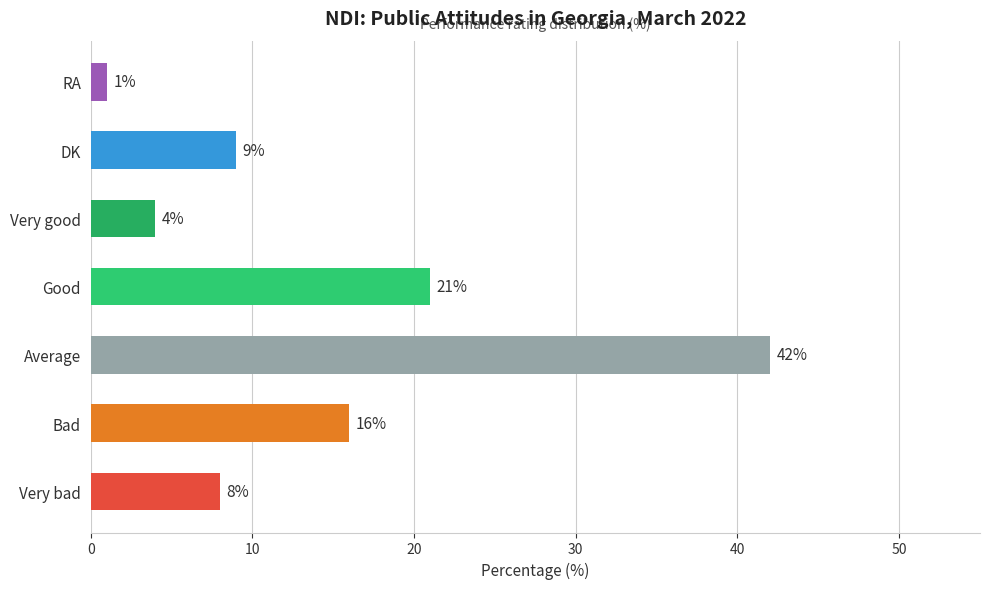

Where is the data nearest to the value 21?

Good